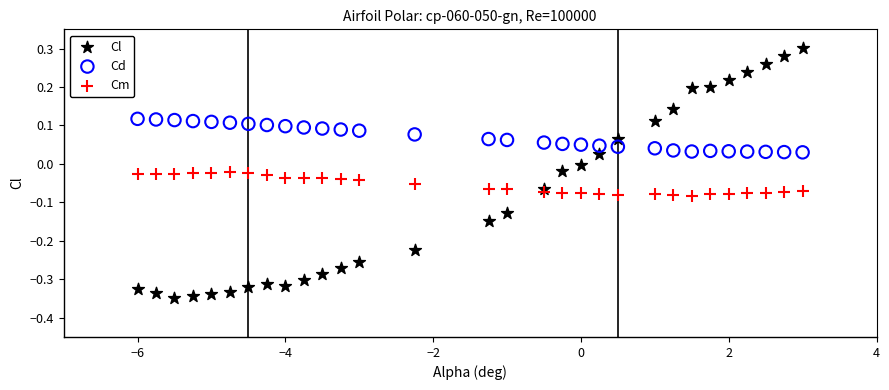

Which series reaches the minimum Y coordinate?

Cl